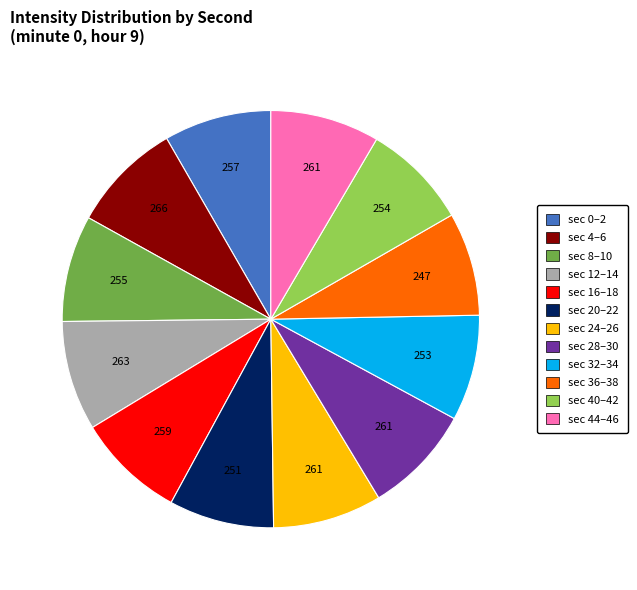

Is there a majority slice in this chart?

No